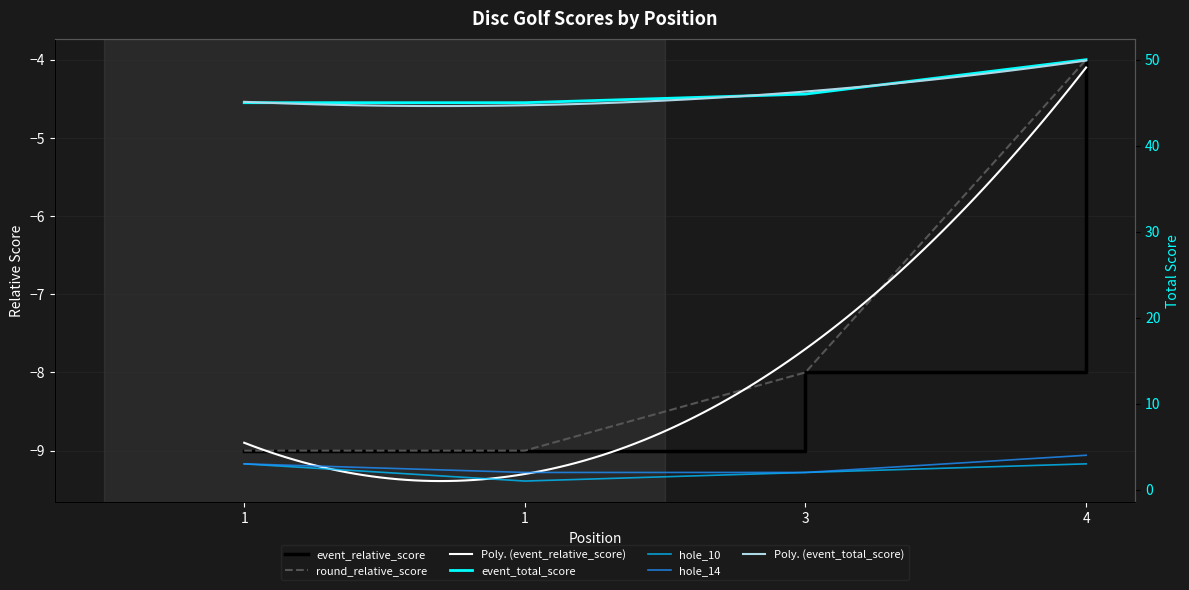

Between 4 and 1, which is larger?

4